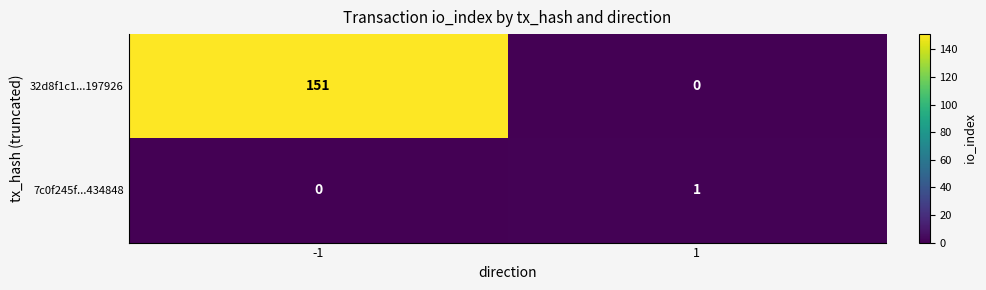

The 7c0f245f...434848 series shows 0 at -1. True or false?

True